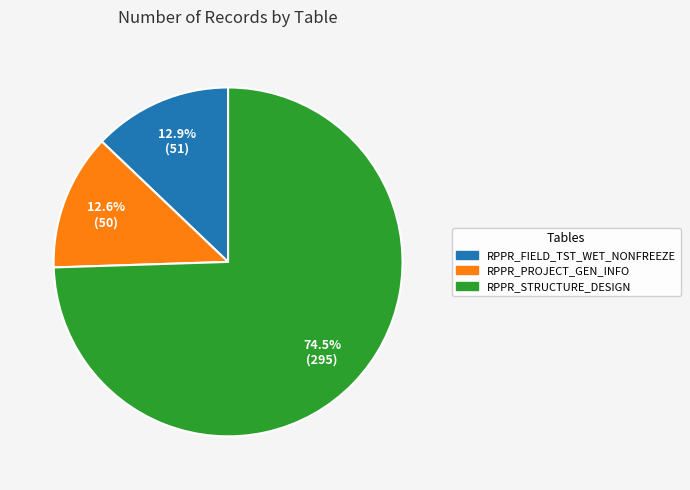

What portion of the pie excludes RPPR_STRUCTURE_DESIGN?

25.5%